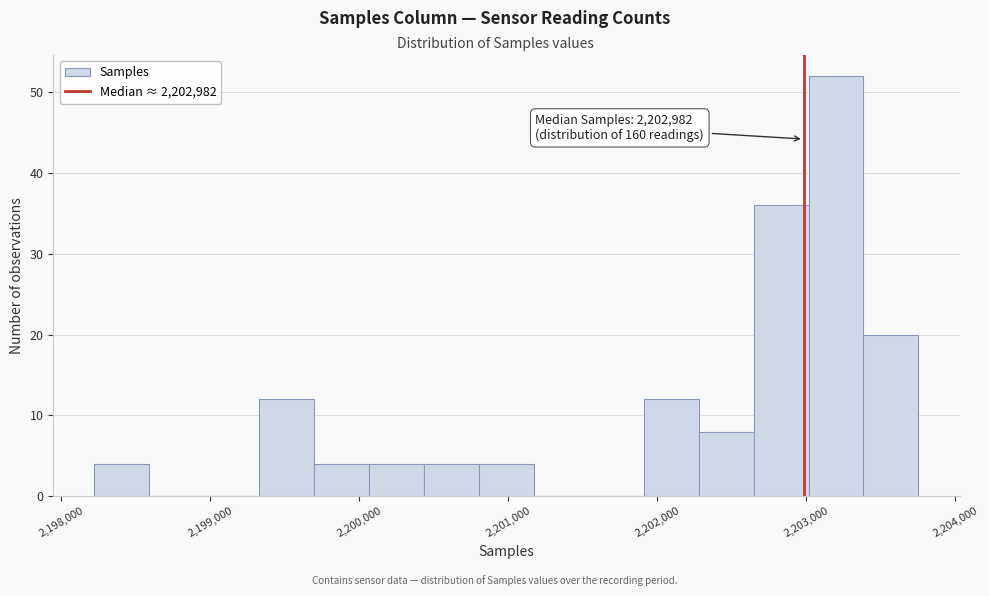

Read against the x-axis, roughly where is the centre of the tallest bar?

2203200